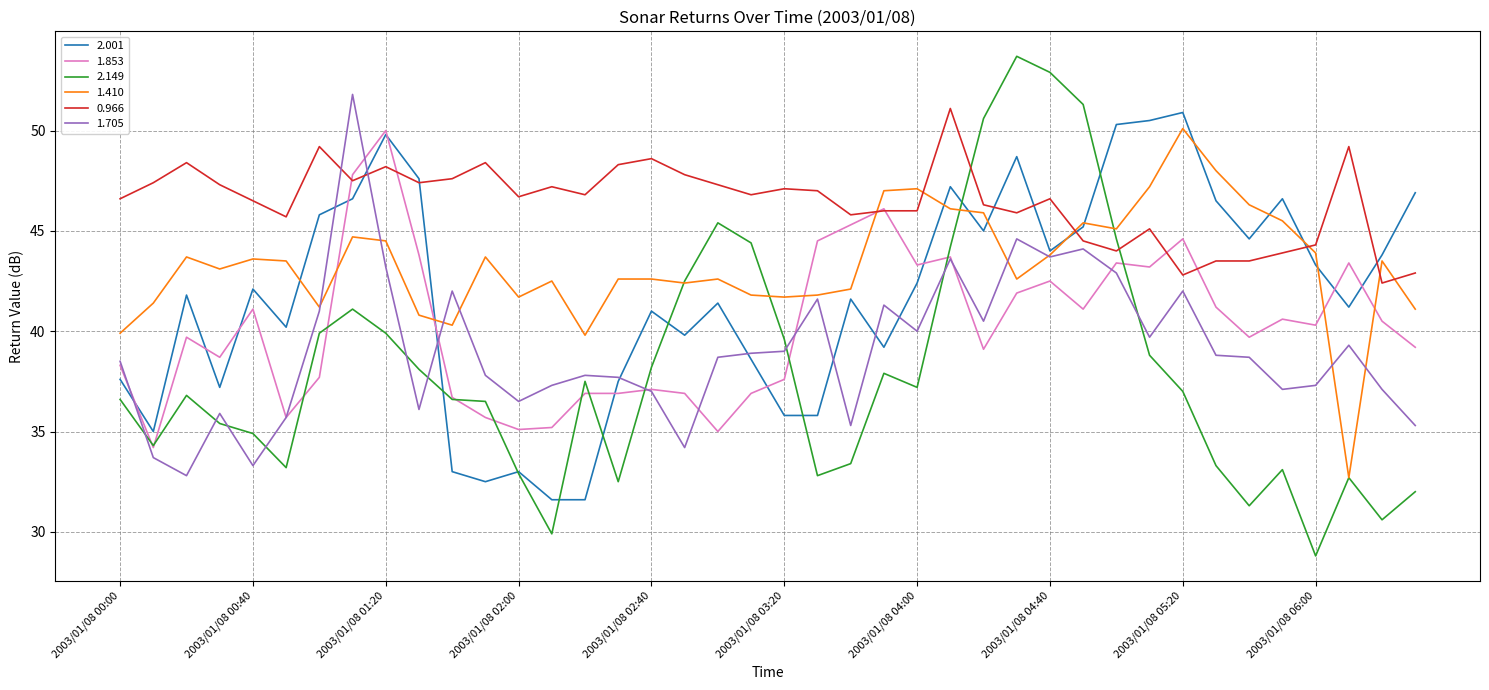

What is the greatest value displayed?

53.7